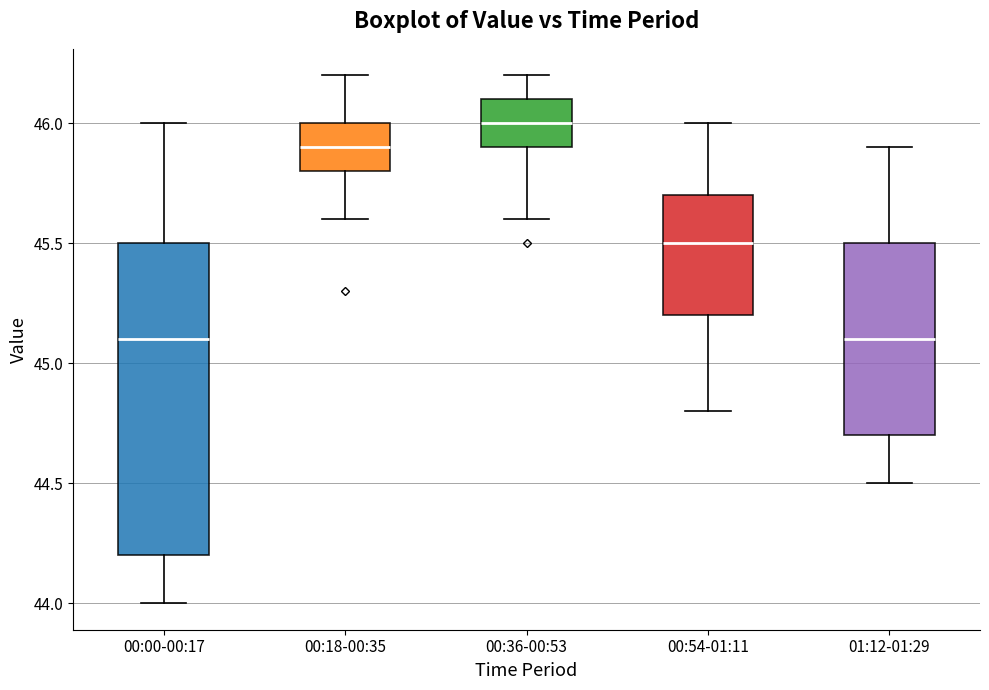

Reading left to right, transcribe this box plot: for each box, give where its median line is, the range the box spans, and where its two whiskers end, as read against the y-axis. The values are not printed on the chart, so give them approximately, as read against the axis.

00:00-00:17: median 45.1, box 44.2 to 45.5, whiskers 44.0 to 46.0
00:18-00:35: median 45.9, box 45.8 to 46.0, whiskers 45.6 to 46.2
00:36-00:53: median 46.0, box 45.9 to 46.1, whiskers 45.6 to 46.2
00:54-01:11: median 45.5, box 45.2 to 45.7, whiskers 44.8 to 46.0
01:12-01:29: median 45.1, box 44.7 to 45.5, whiskers 44.5 to 45.9